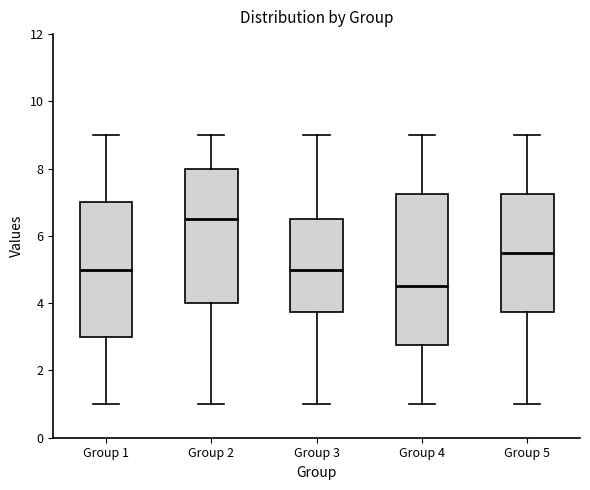

Reading left to right, transcribe this box plot: for each box, give where its median line is, the range the box spans, and where its two whiskers end, as read against the y-axis. The values are not printed on the chart, so give them approximately, as read against the axis.

Group 1: median 5.0, box 3.0 to 7.0, whiskers 1.0 to 9.0
Group 2: median 6.6, box 4.0 to 8.0, whiskers 1.0 to 9.0
Group 3: median 5.0, box 3.8 to 6.6, whiskers 1.0 to 9.0
Group 4: median 4.6, box 2.8 to 7.2, whiskers 1.0 to 9.0
Group 5: median 5.6, box 3.8 to 7.2, whiskers 1.0 to 9.0